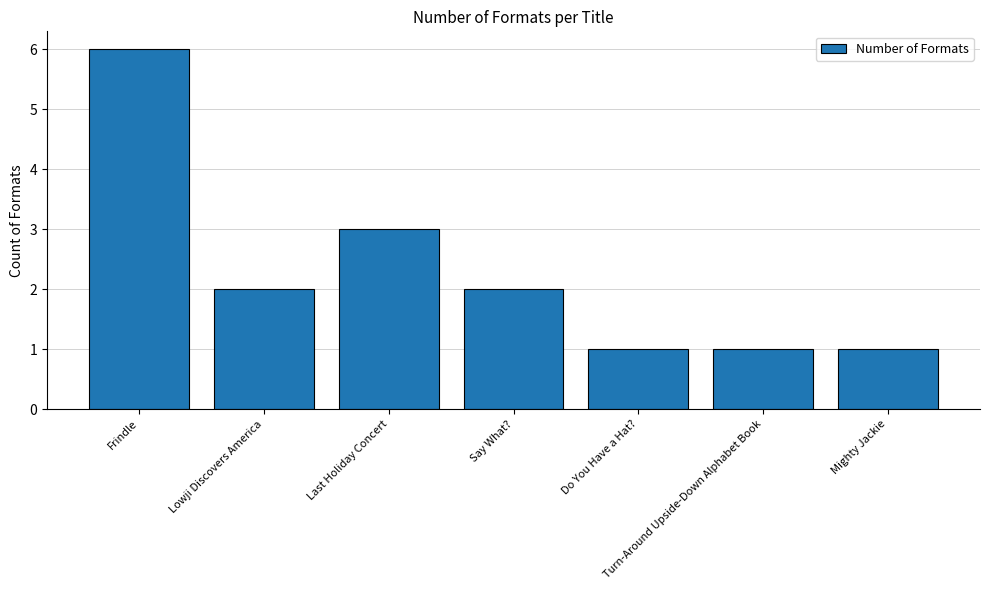

Where does the data first go above 2?

Frindle